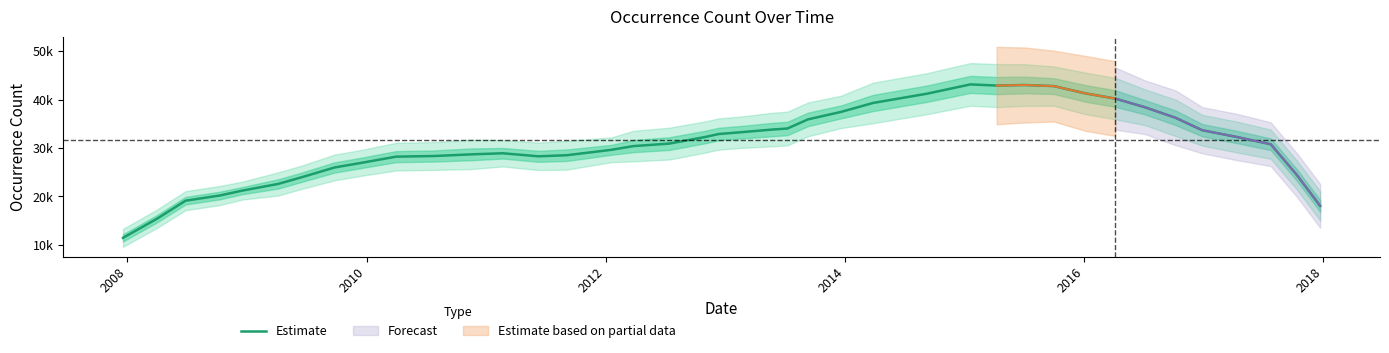

Reading right to left, list all the values displayed in this chart.

18061.2	24436.6	30795.4	32282.6	33683.6	36234.2	38447.8	40224.0	41304.4	42791.2	43021.2	42904.2	43144.0	41222.2	39318.8	37469.2	35925.6	34040.2	33808.2	33286.2	32897.8	32283.8	30918.4	30408.4	29634.4	28525.8	28296.6	28925.6	28703.6	28359.2	28225.2	26946.4	25991.8	23981.6	22597.6	21212.2	20207.6	19134.4	15420.6	11465.4